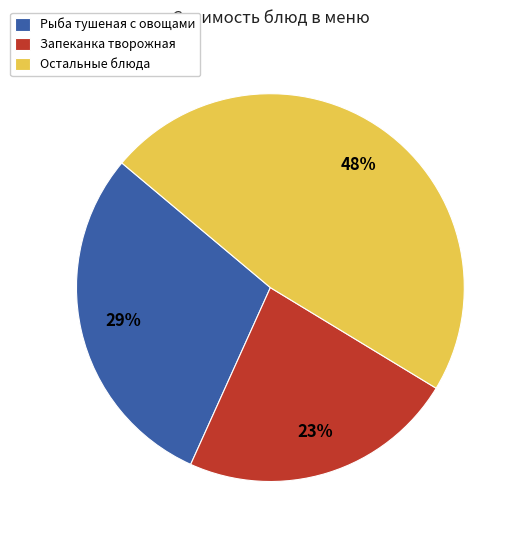

What percentage is the Остальные блюда slice, to the nearest percent?

48%